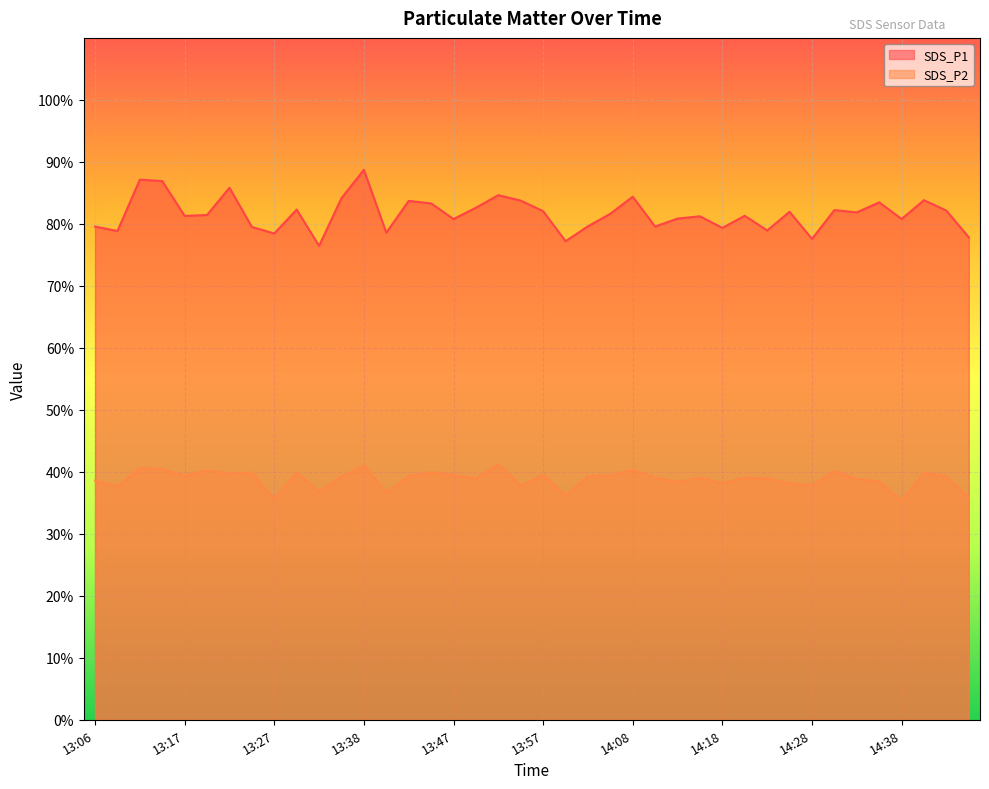

Reading left to right, transcribe all the data shown in this chart.

SDS_P1: 13:06=79.5	13:09=78.8	13:12=87.1	13:14=86.9	13:17=81.3	13:19=81.4	13:22=85.8	13:24=79.5	13:27=78.5	13:29=82.3	13:32=76.5	13:35=84.2	13:38=88.7	13:40=78.6	13:42=83.7	13:45=83.3	13:47=80.8	13:50=82.6	13:52=84.6	13:55=83.8	13:57=82.0	14:00=77.2	14:02=79.6	14:05=81.6	14:08=84.4	14:10=79.6	14:13=80.8	14:15=81.2	14:18=79.3	14:20=81.3	14:23=78.9	14:25=82.0	14:28=77.6	14:31=82.2	14:33=81.8	14:36=83.5	14:38=80.8	14:44=83.8	14:47=82.1	14:50=77.8
SDS_P2: 13:06=38.6	13:09=37.7	13:12=40.6	13:14=40.5	13:17=39.4	13:19=40.2	13:22=39.7	13:24=39.9	13:27=35.6	13:29=39.9	13:32=36.8	13:35=39.2	13:38=41.0	13:40=36.7	13:42=39.2	13:45=40.0	13:47=39.5	13:50=38.9	13:52=41.2	13:55=37.8	13:57=39.5	14:00=36.2	14:02=39.3	14:05=39.4	14:08=40.3	14:10=39.1	14:13=38.4	14:15=39.0	14:18=38.2	14:20=39.0	14:23=38.9	14:25=38.1	14:28=37.8	14:31=40.1	14:33=38.8	14:36=38.4	14:38=35.3	14:44=39.9	14:47=39.2	14:50=35.8